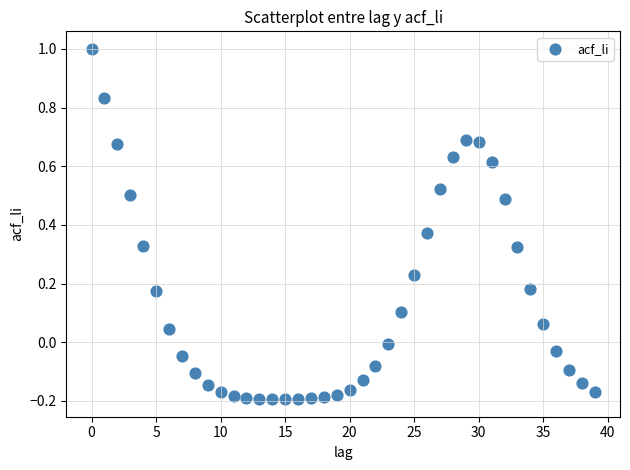

What is the range of Y values (max minus min)?

1.2